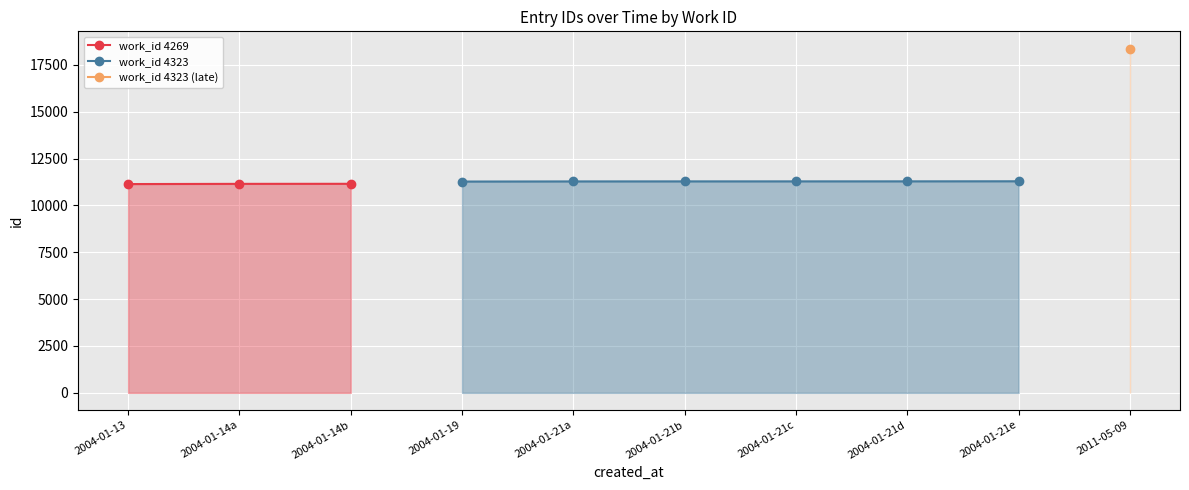

True or false: work_id 4269 and work_id 4323 (late) intersect in this chart.

False